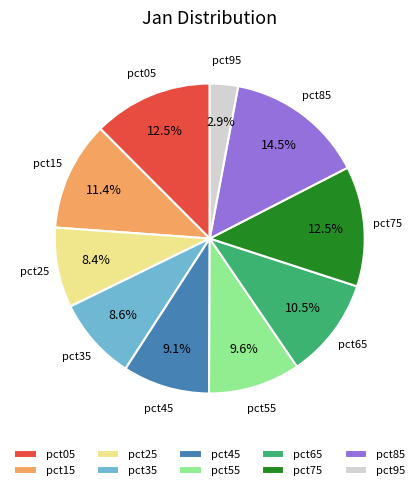

Approximately how many times larger is the value at pct45 compared to pct55?

0.9